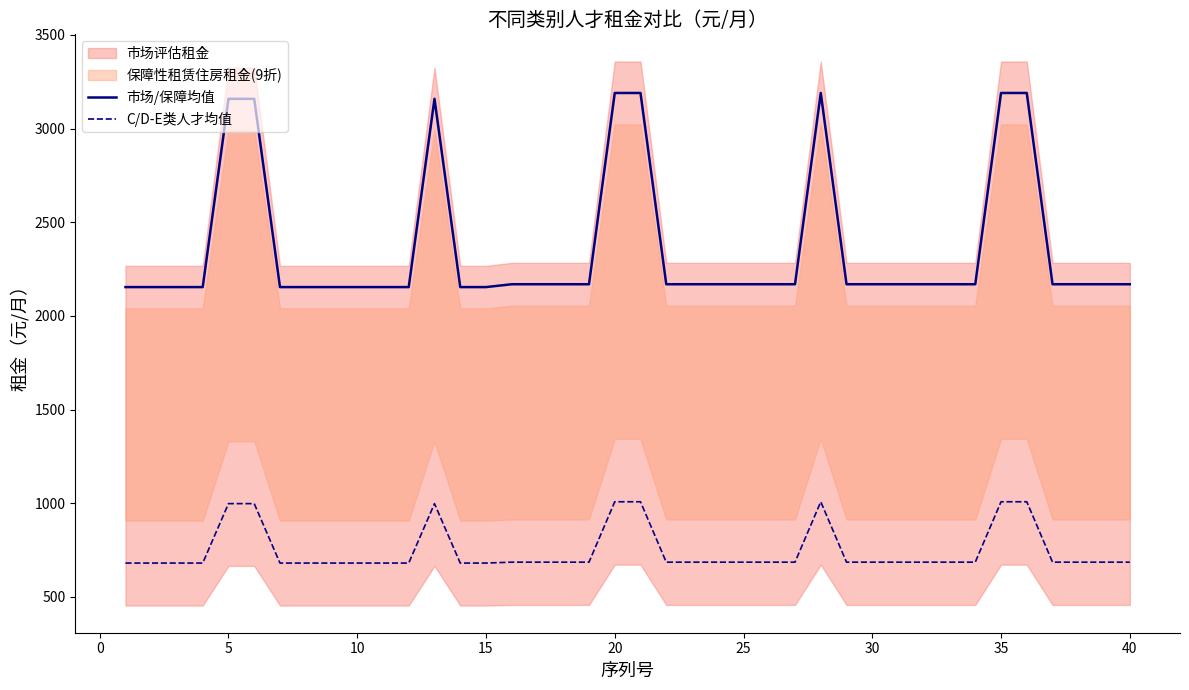

True or false: 市场/保障均值 and C/D-E类人才均值 cross at least once.

False